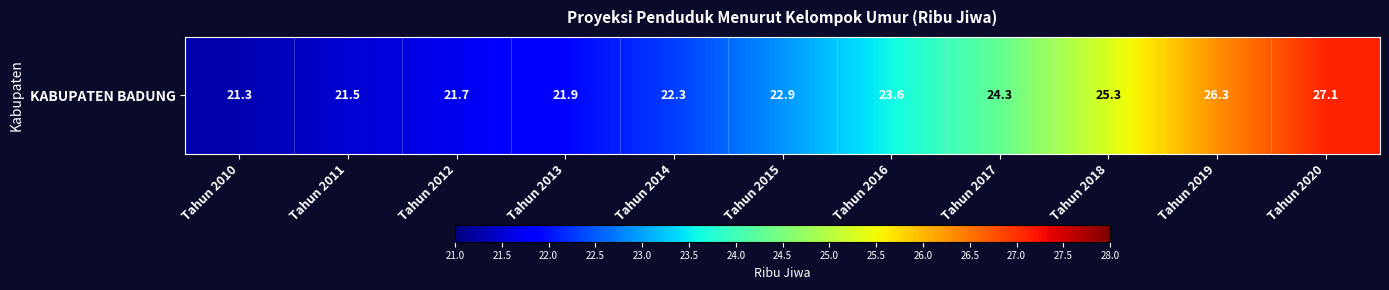

Where is the data nearest to the value 24?

Tahun 2017